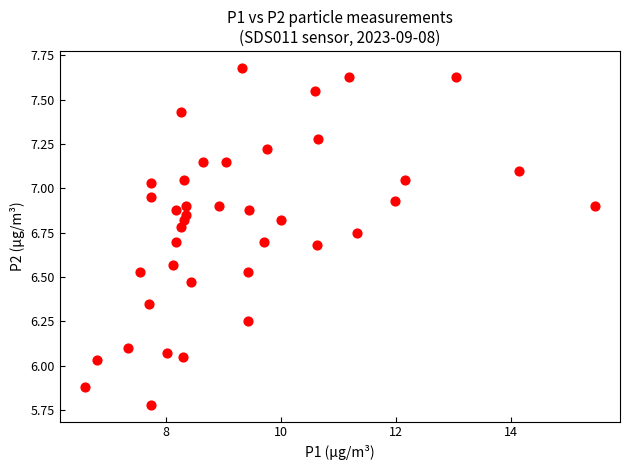

What is the range of X values (max minus min)?

8.8